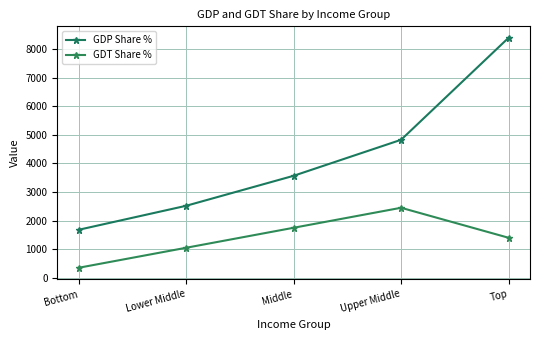

Reading left to right, transcribe all the data shown in this chart.

GDP Share %: Bottom=1680	Lower Middle=2520	Middle=3570	Upper Middle=4830	Top=8400
GDT Share %: Bottom=350	Lower Middle=1050	Middle=1750	Upper Middle=2450	Top=1400